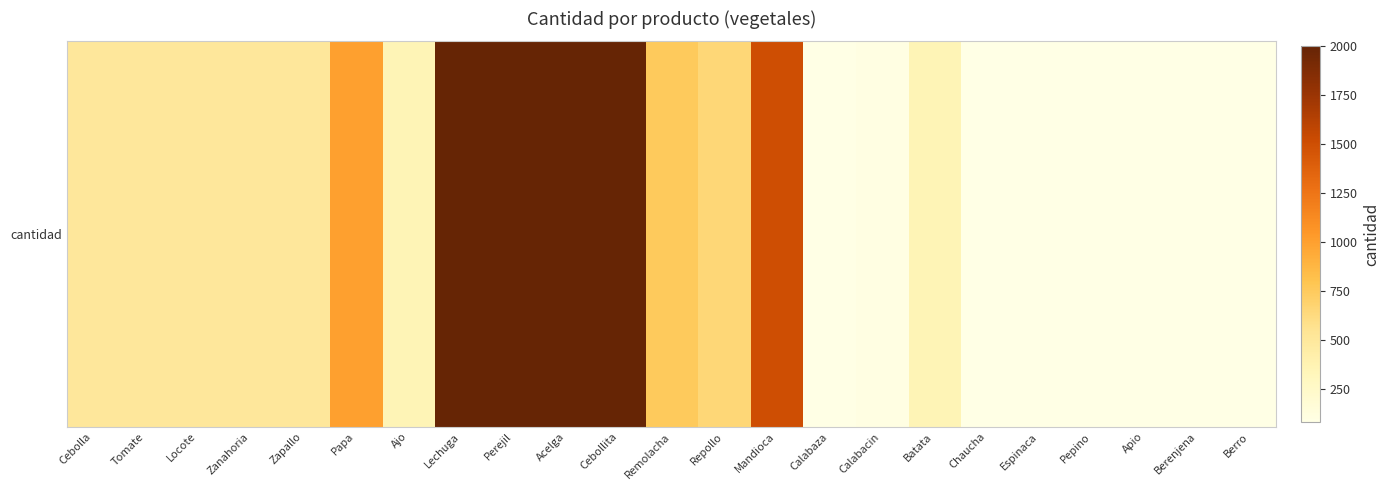

List the labels in order of value, smallest first.

Calabaza, Chaucha, Espinaca, Pepino, Apio, Berenjena, Berro, Calabacin, Ajo, Batata, Cebolla, Tomate, Locote, Zanahoria, Zapallo, Repollo, Remolacha, Papa, Mandioca, Lechuga, Perejil, Acelga, Cebollita